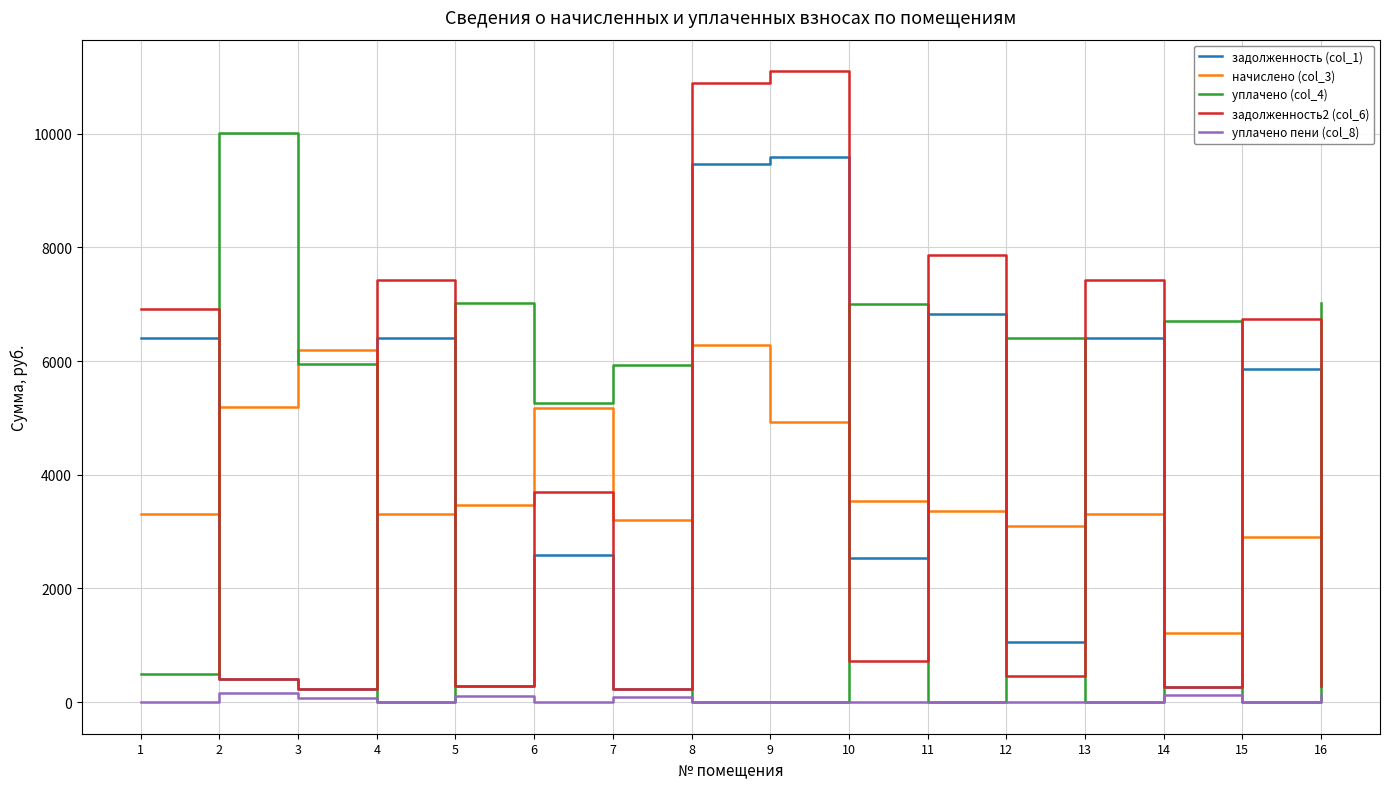

At which category is the sum across all series the highest?

8